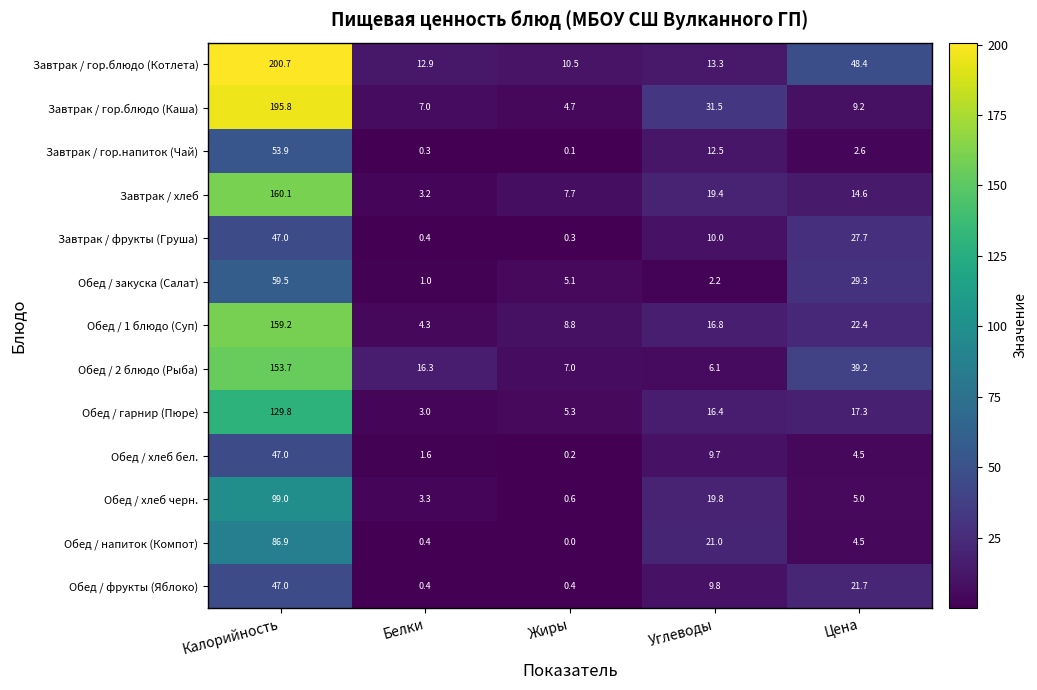

At Жиры, list the series in order from smallest to largest.

Обед / напиток (Компот), Завтрак / гор.напиток (Чай), Обед / хлеб бел., Завтрак / фрукты (Груша), Обед / фрукты (Яблоко), Обед / хлеб черн., Завтрак / гор.блюдо (Каша), Обед / закуска (Салат), Обед / гарнир (Пюре), Обед / 2 блюдо (Рыба), Завтрак / хлеб, Обед / 1 блюдо (Суп), Завтрак / гор.блюдо (Котлета)